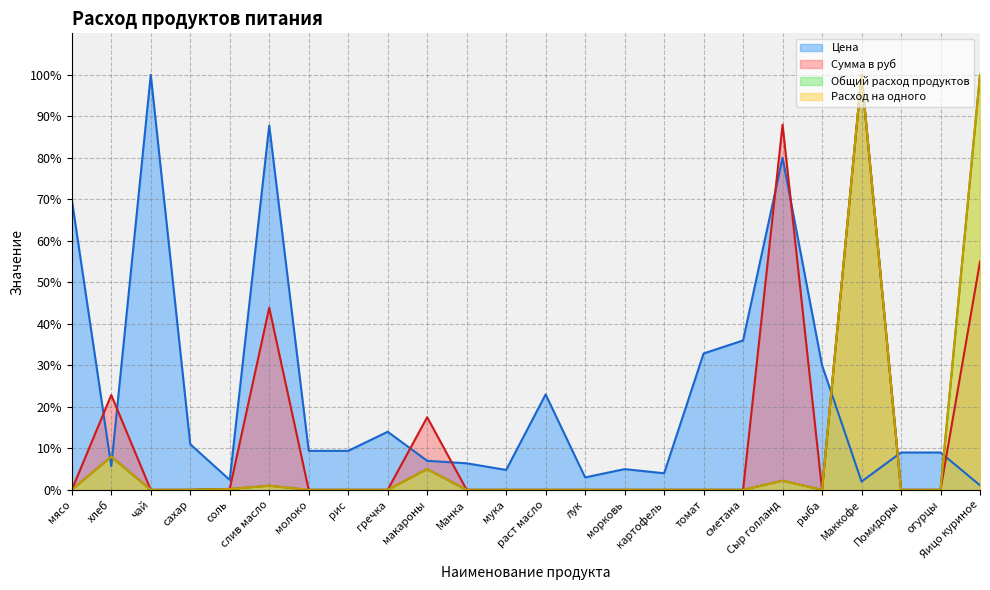

True or false: Цена and Сумма в руб intersect in this chart.

True